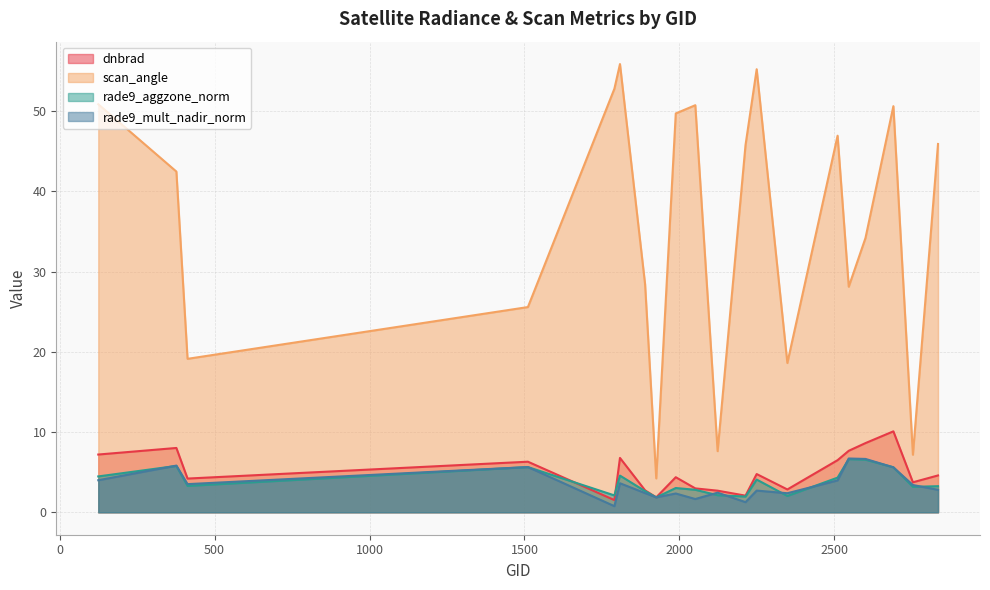

At which category is the sum across all series the highest?

2690